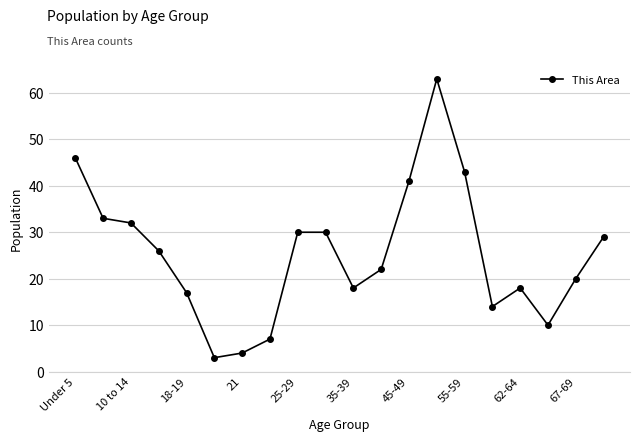

Reading left to right, list all the values displayed in this chart.

46	33	32	26	17	3	4	7	30	30	18	22	41	63	43	14	18	10	20	29